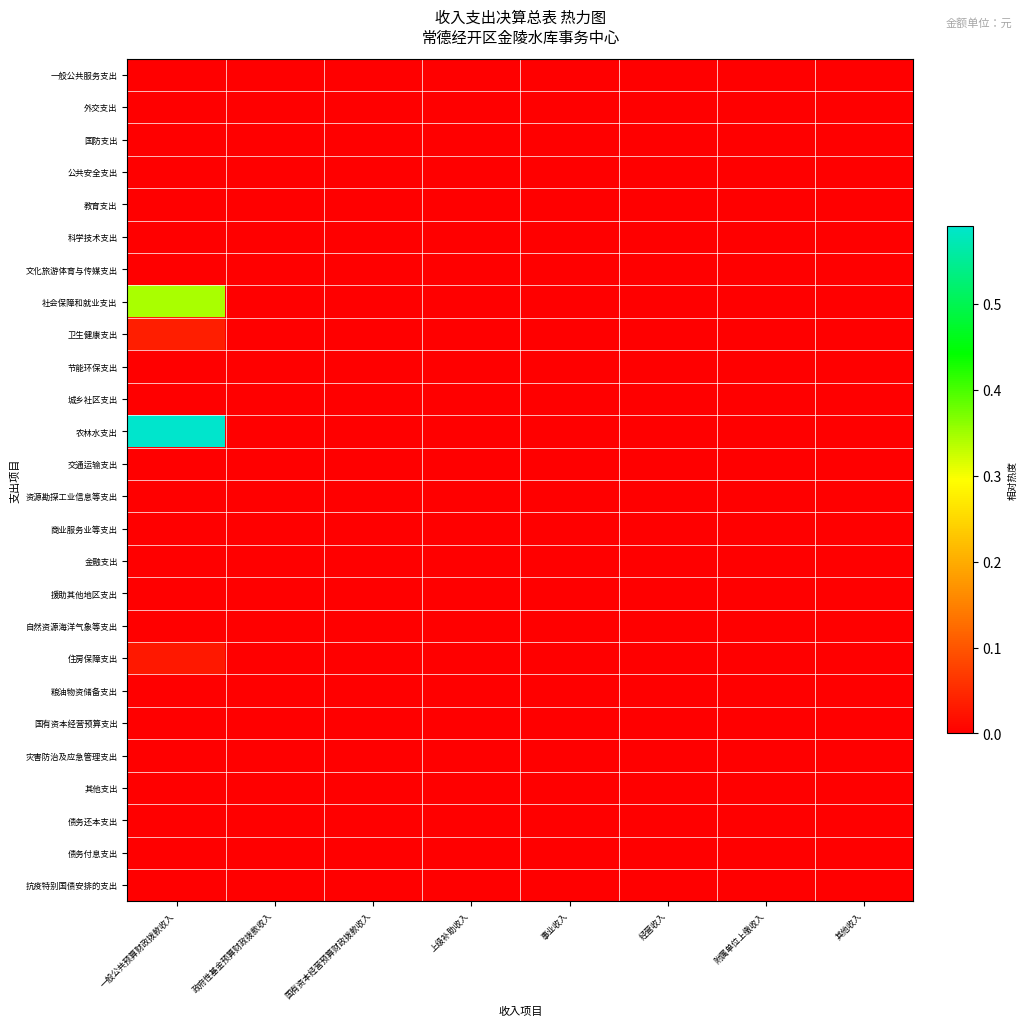

At 事业收入, list the series in order from largest to smallest.

一般公共服务支出, 外交支出, 国防支出, 公共安全支出, 教育支出, 科学技术支出, 文化旅游体育与传媒支出, 社会保障和就业支出, 卫生健康支出, 节能环保支出, 城乡社区支出, 农林水支出, 交通运输支出, 资源勘探工业信息等支出, 商业服务业等支出, 金融支出, 援助其他地区支出, 自然资源海洋气象等支出, 住房保障支出, 粮油物资储备支出, 国有资本经营预算支出, 灾害防治及应急管理支出, 其他支出, 债务还本支出, 债务付息支出, 抗疫特别国债安排的支出